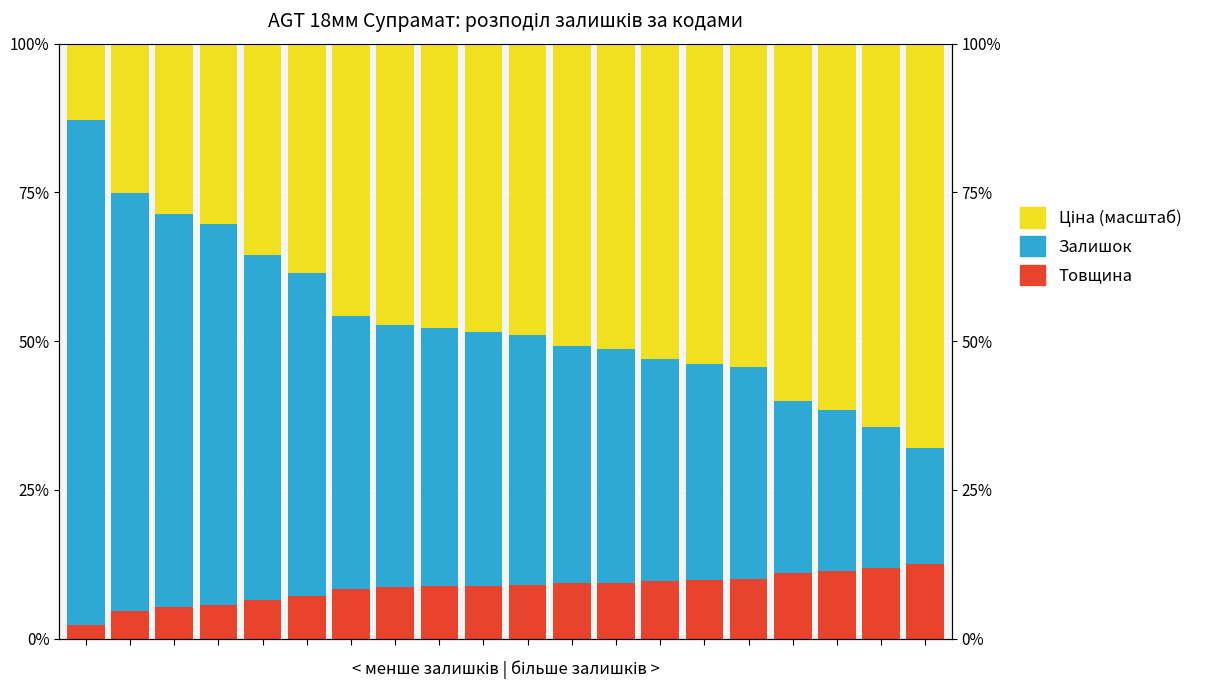

How many categories are shown in the chart?

20